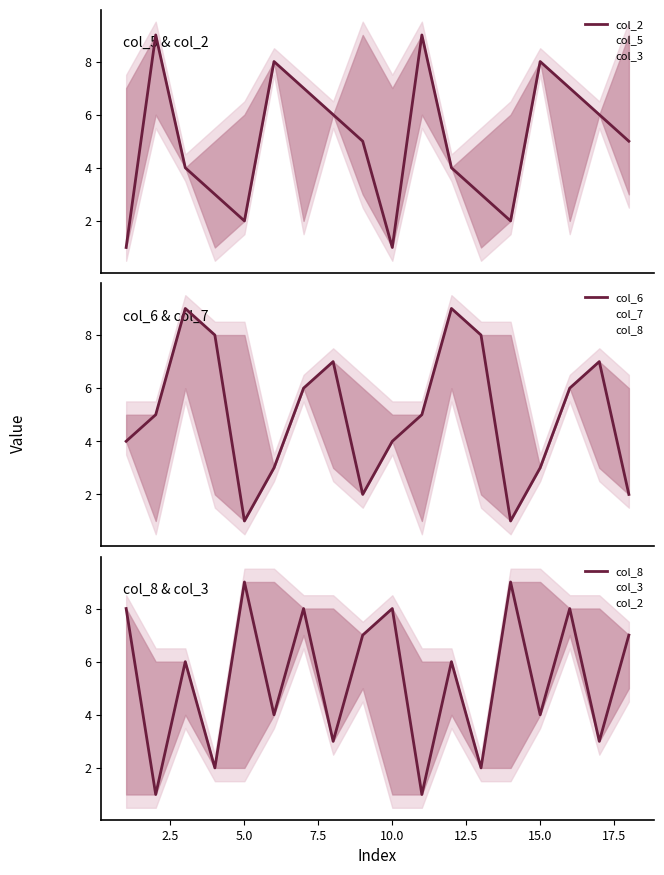

What is the total value across all series at 5.0?

33